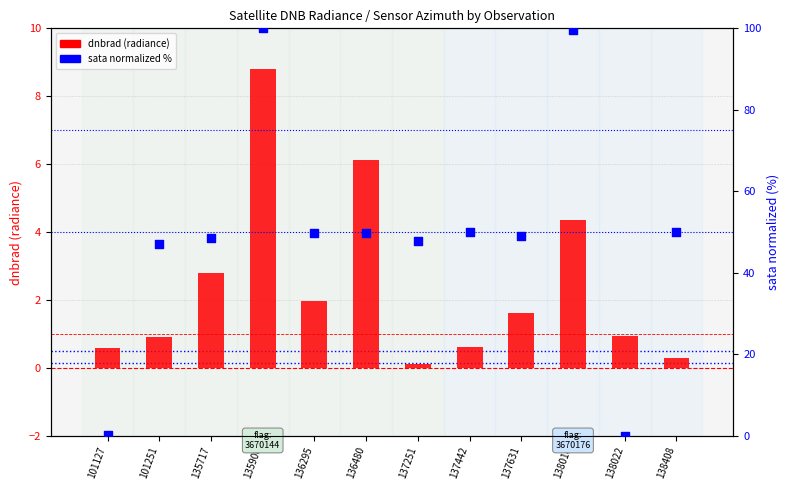

At which category is the sum across all series the highest?

135906